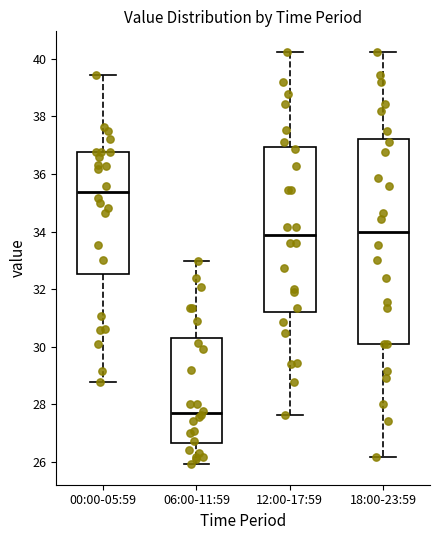

Comparing the boxes themselves (not the whiskers), which one is the tallest?

18:00-23:59